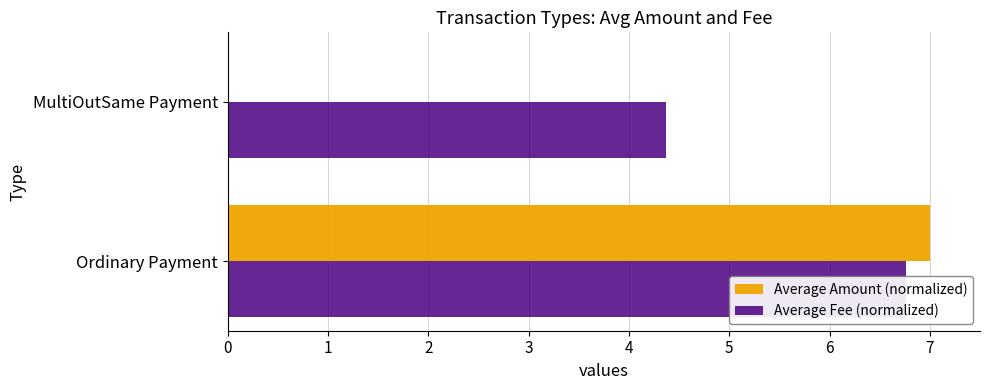

Reading left to right, transcribe all the data shown in this chart.

Average Amount (normalized): 7.0	0.0
Average Fee (normalized): 6.8	4.4